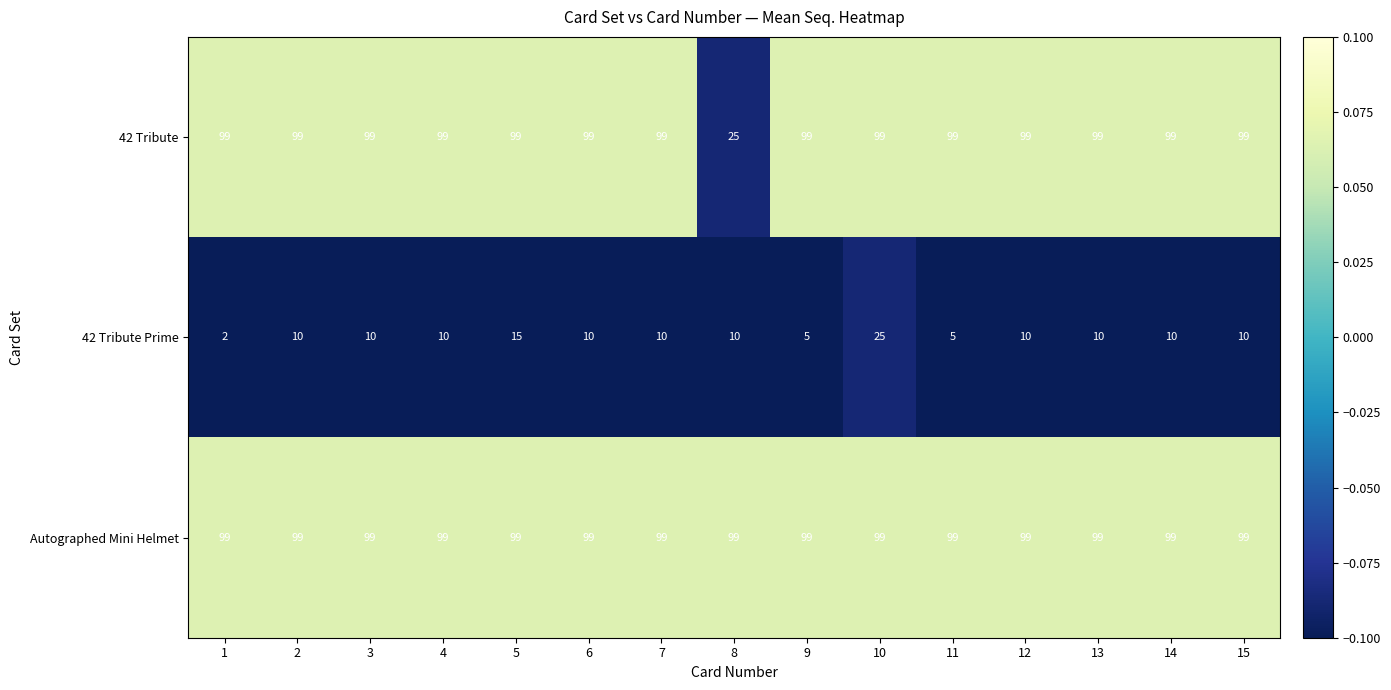

How many distinct data groups are displayed?

3